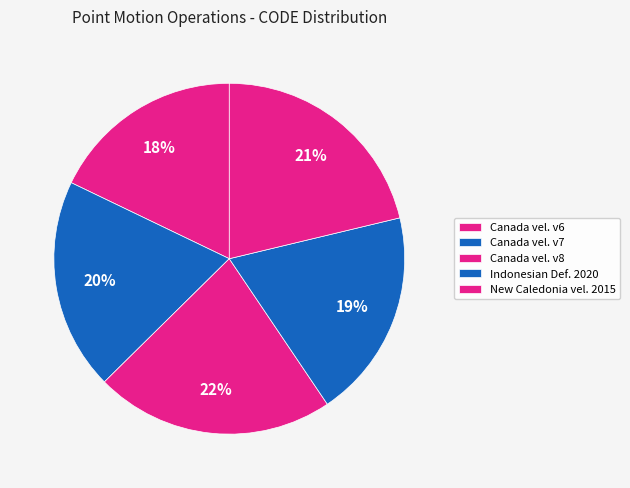

To the nearest percent, what is the difference between the largest and smallest slice percentages?

4%